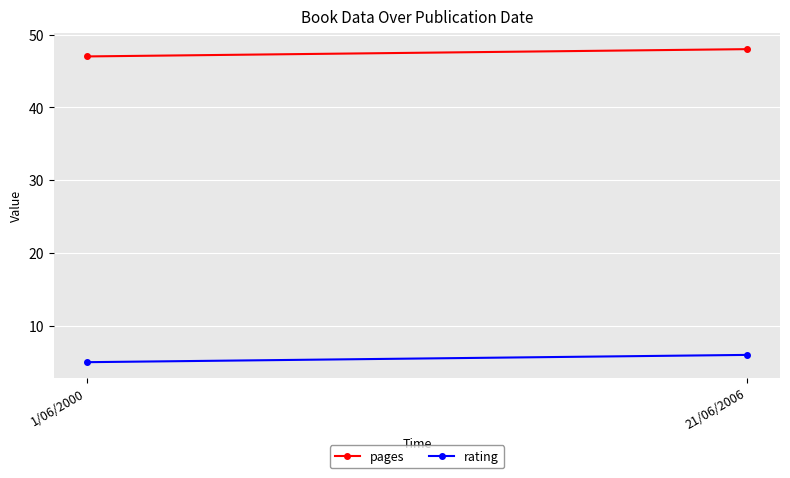

What are all the series names shown in the legend?

pages, rating